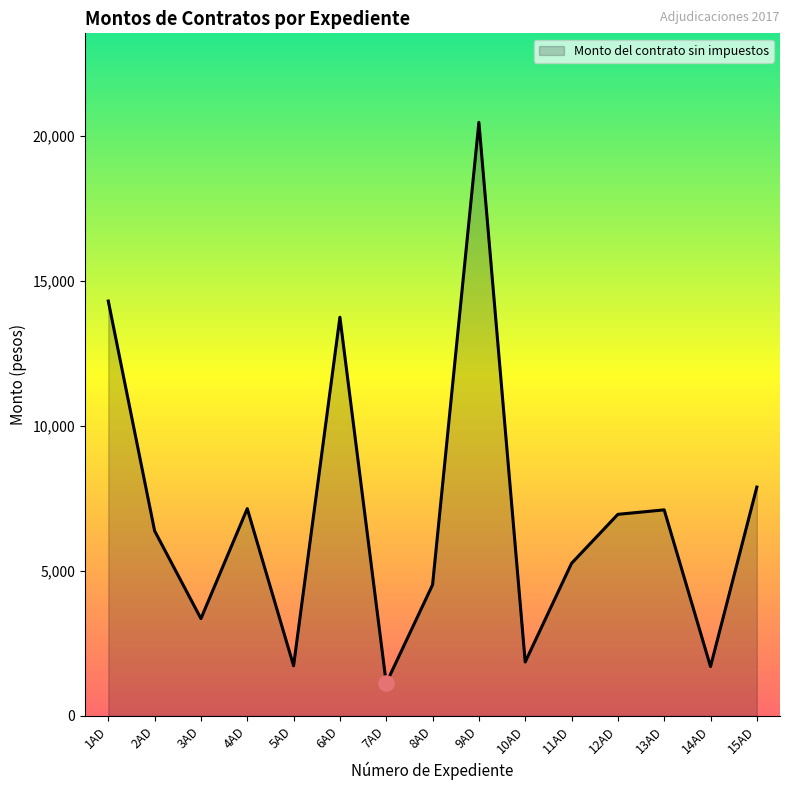

What is the ratio of the value at 13AD to the value at 6AD?

0.5